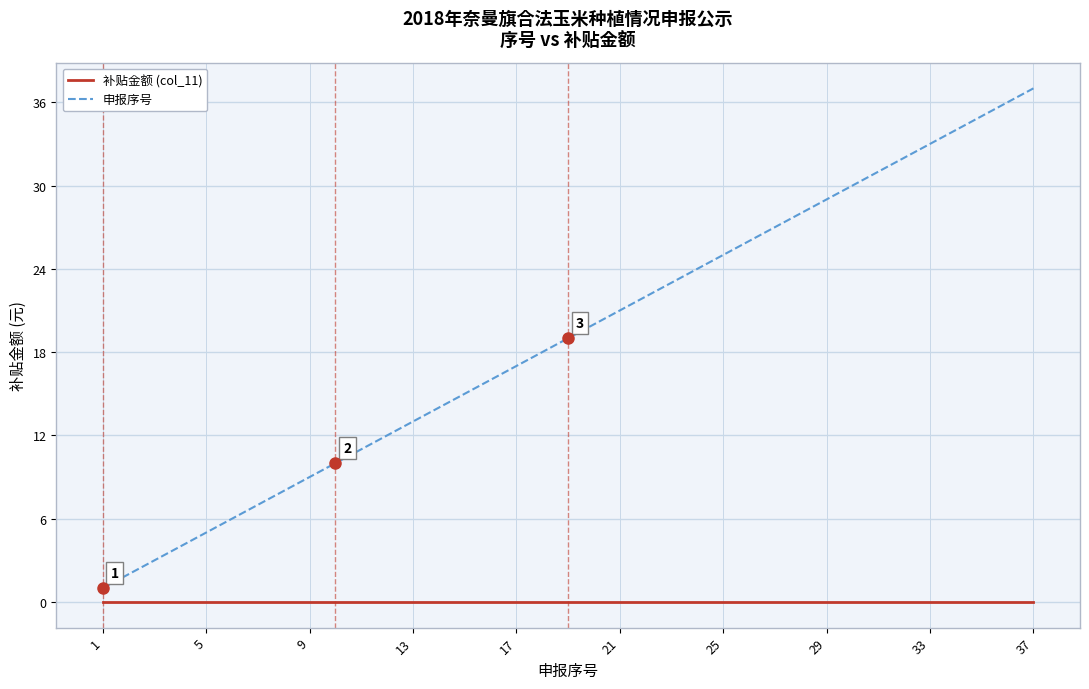

Rank the series by their maximum value, from lowest to highest.

补贴金额 (col_11), 申报序号